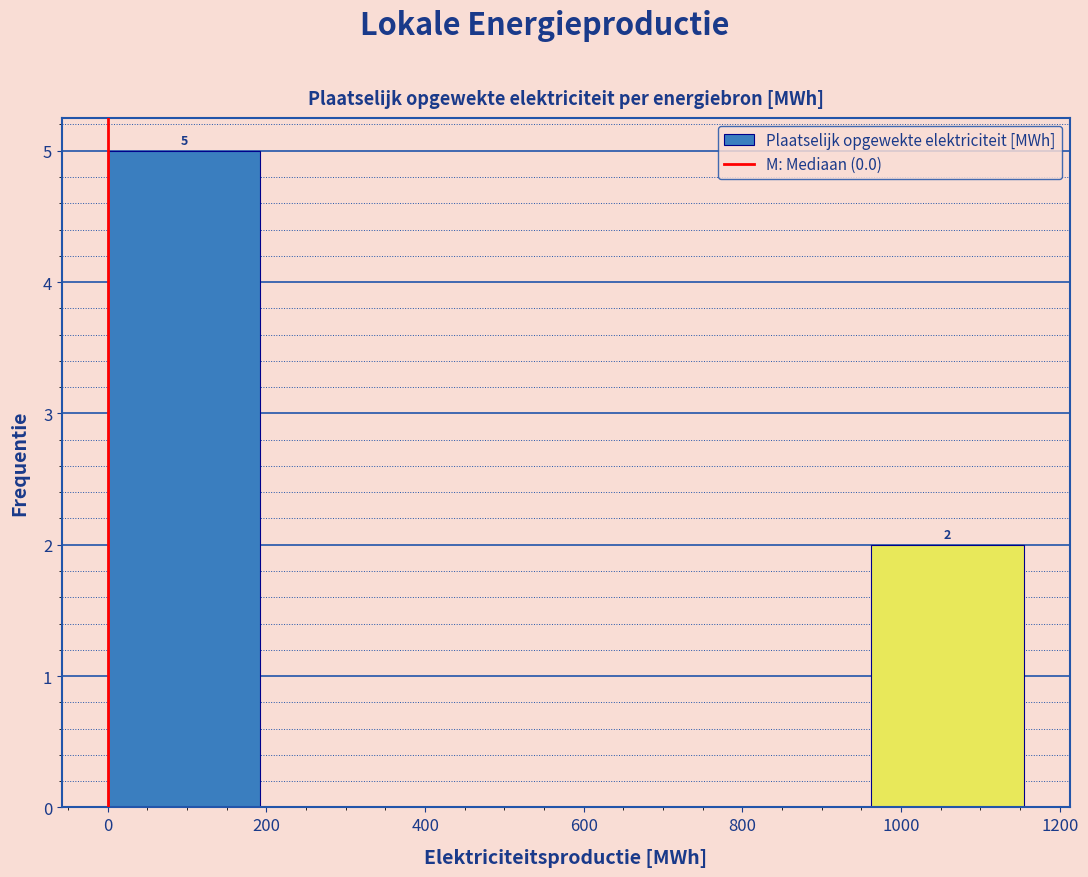

Which range on the x-axis has the tallest bar?

0 to 200